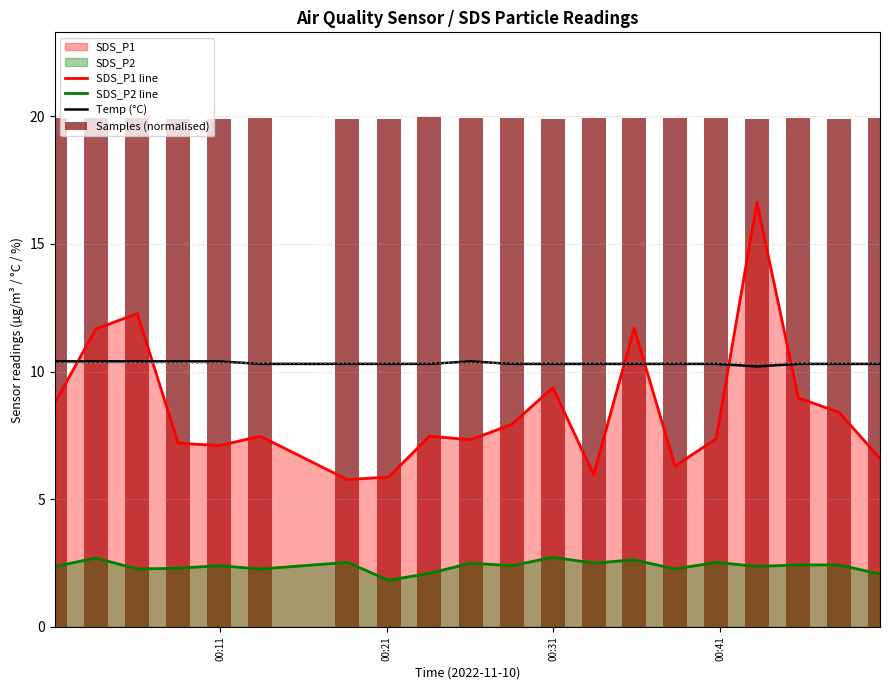

What is the maximum value for SDS_P1 line?

16.6